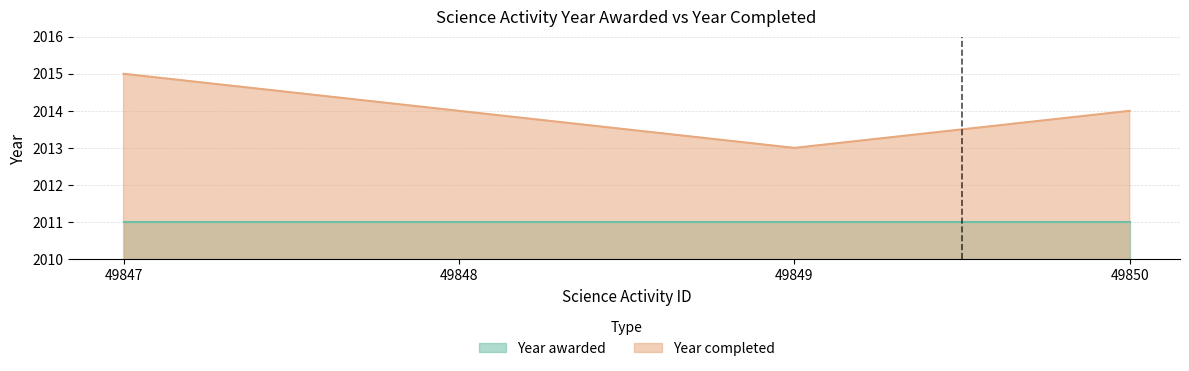

At which category does the chart reach its minimum across all series?

49849